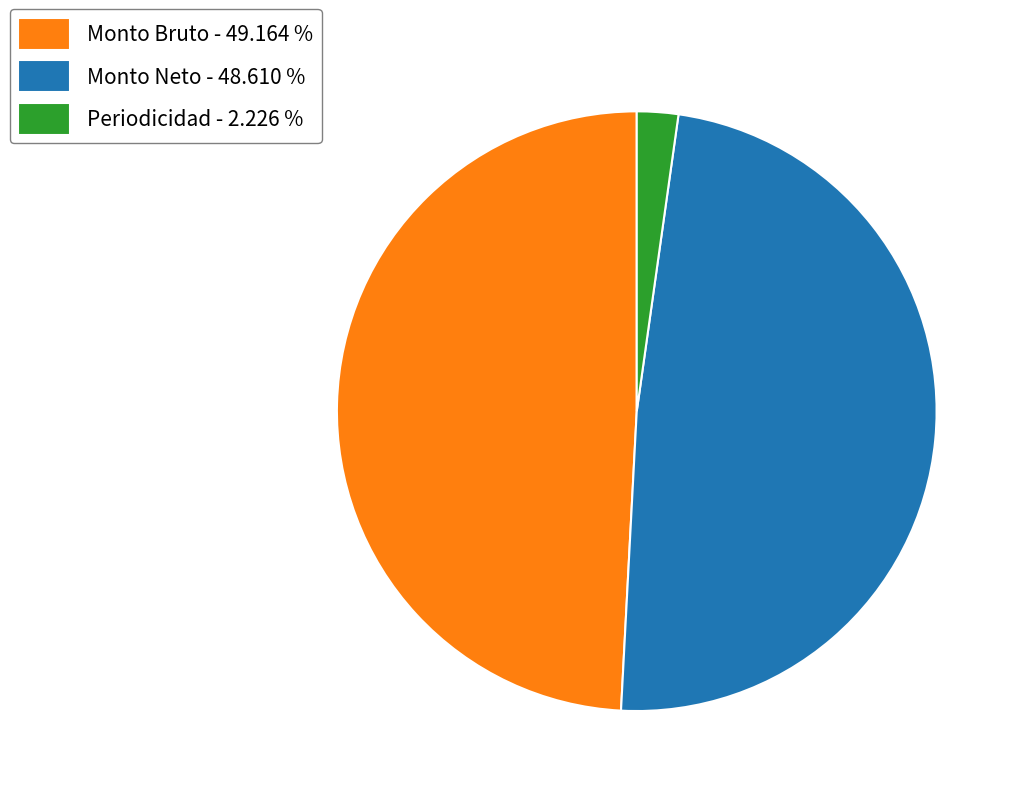

Which has a higher value, Periodicidad - 2.226 % or Monto Bruto - 49.164 %?

Monto Bruto - 49.164 %